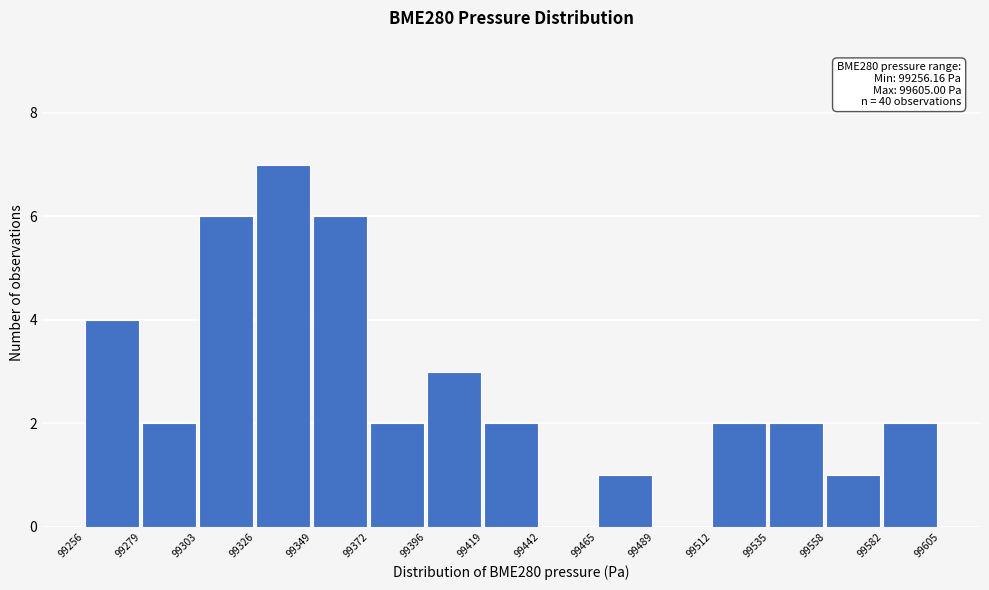

Which range on the x-axis has the tallest bar?

99326 to 99349